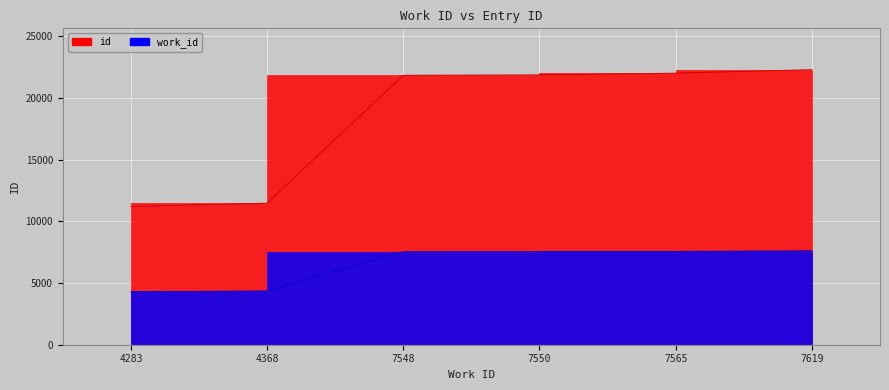

At which category does the chart reach its peak across all series?

7619